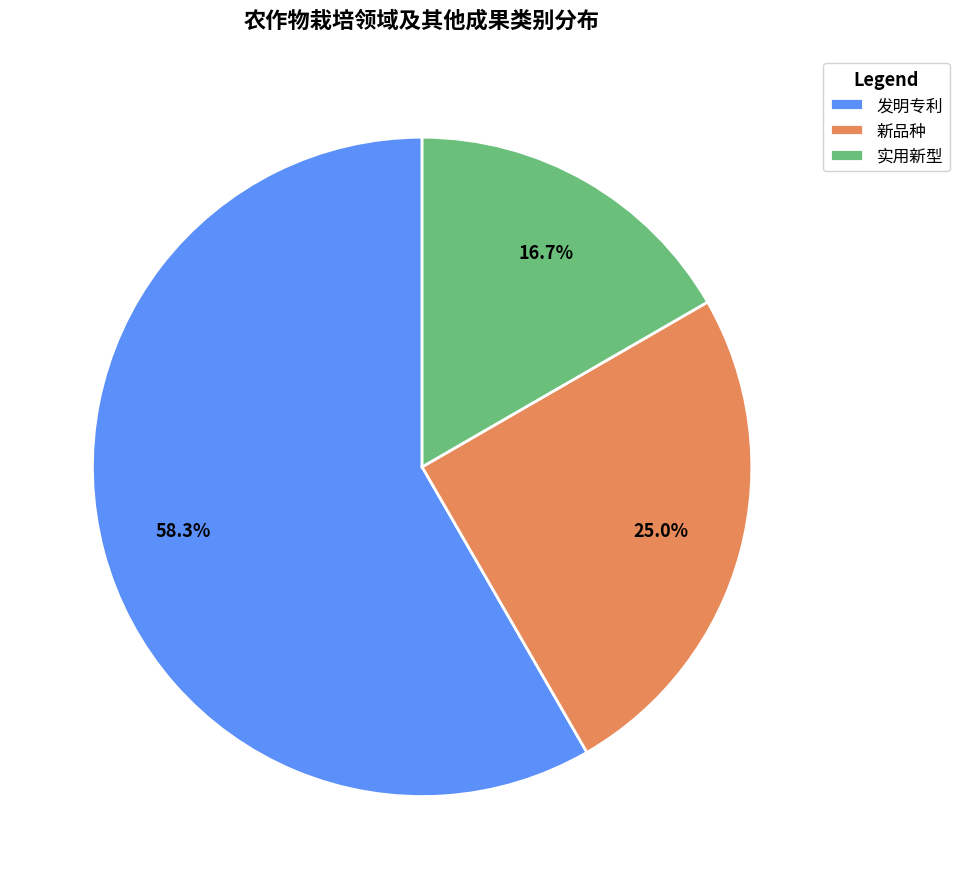

Which has a higher value, 新品种 or 发明专利?

发明专利